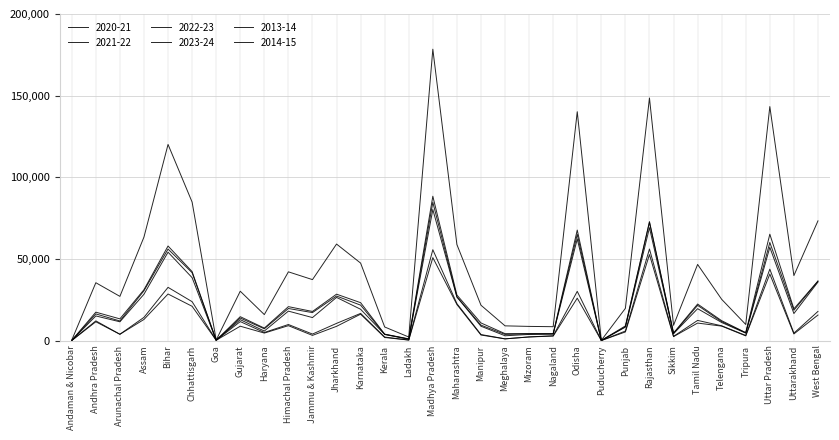

Is this an area chart (filled region under the line)?

No